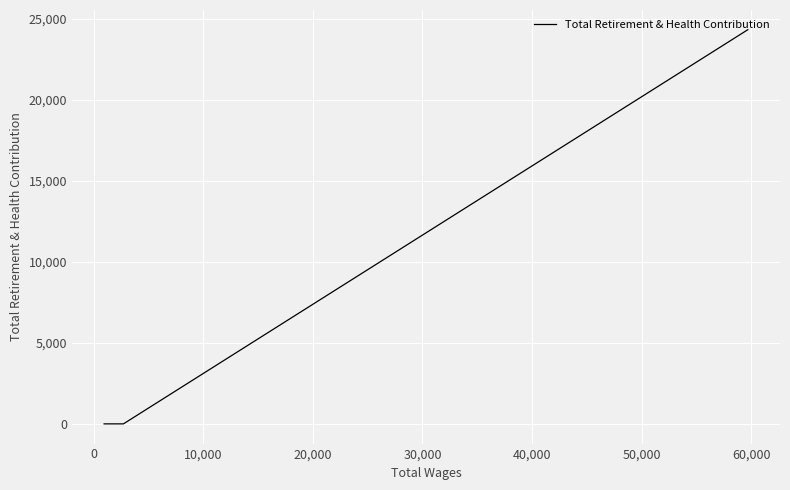

What position from the left is 0?

2